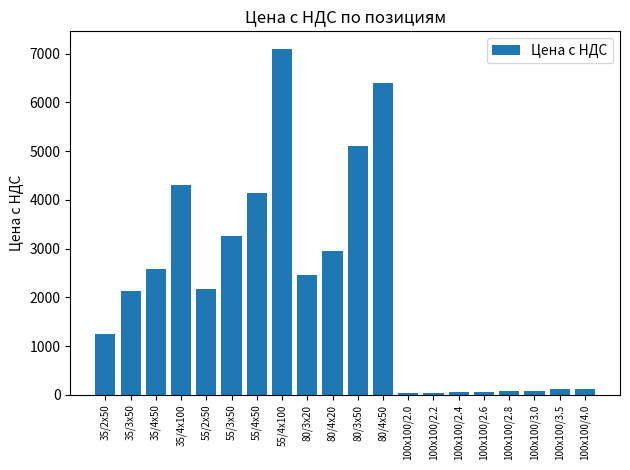

What is the change in value from 80/4х50 to 100х100/3.5?

-6283